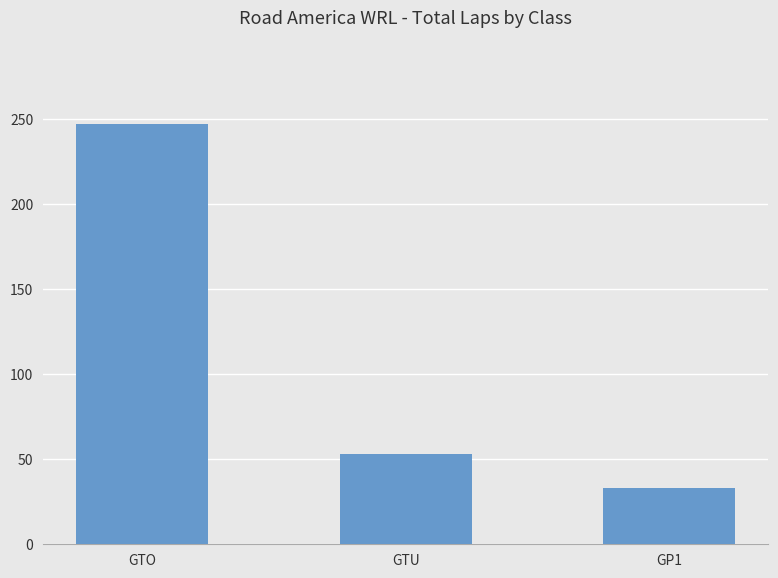

What is the approximate value at GTU?

53